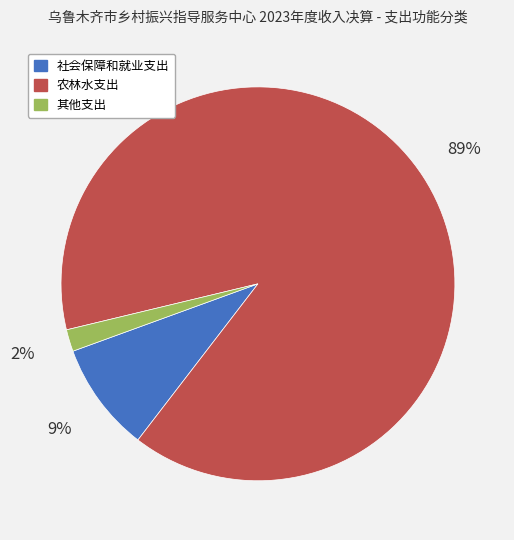

Which category accounts for the majority?

农林水支出